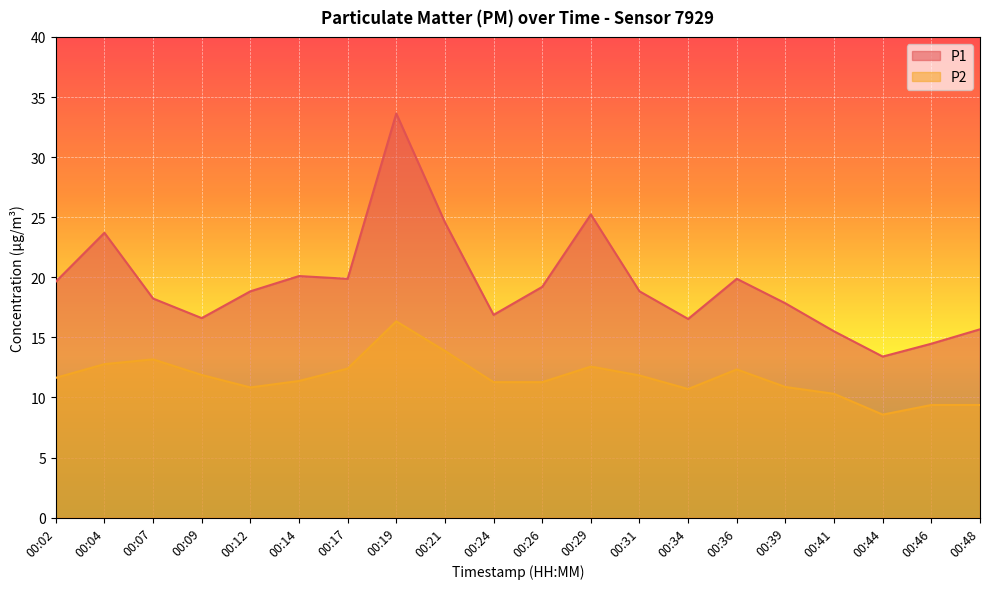

True or false: P2 and P1 cross at least once.

False